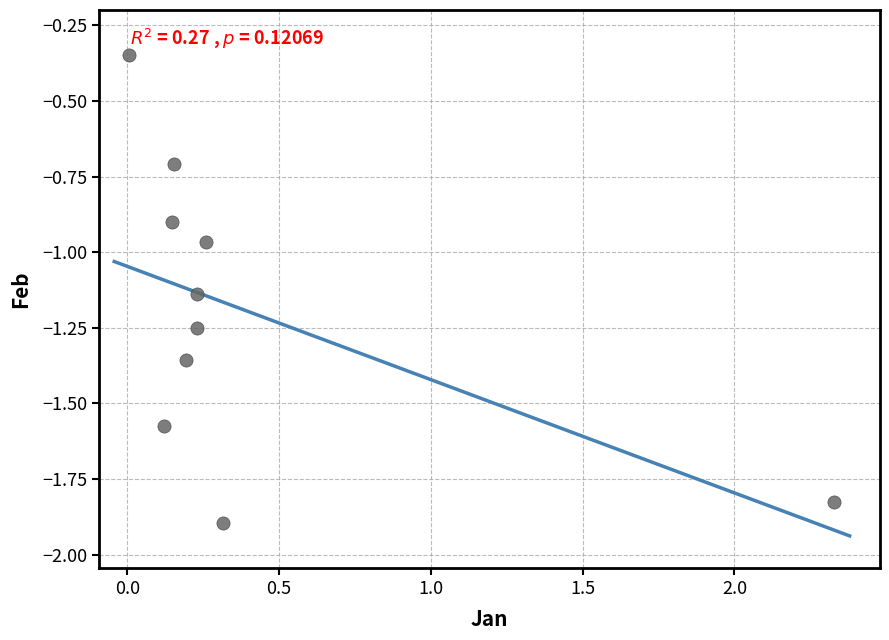

What is the range of X values (max minus min)?

2.3